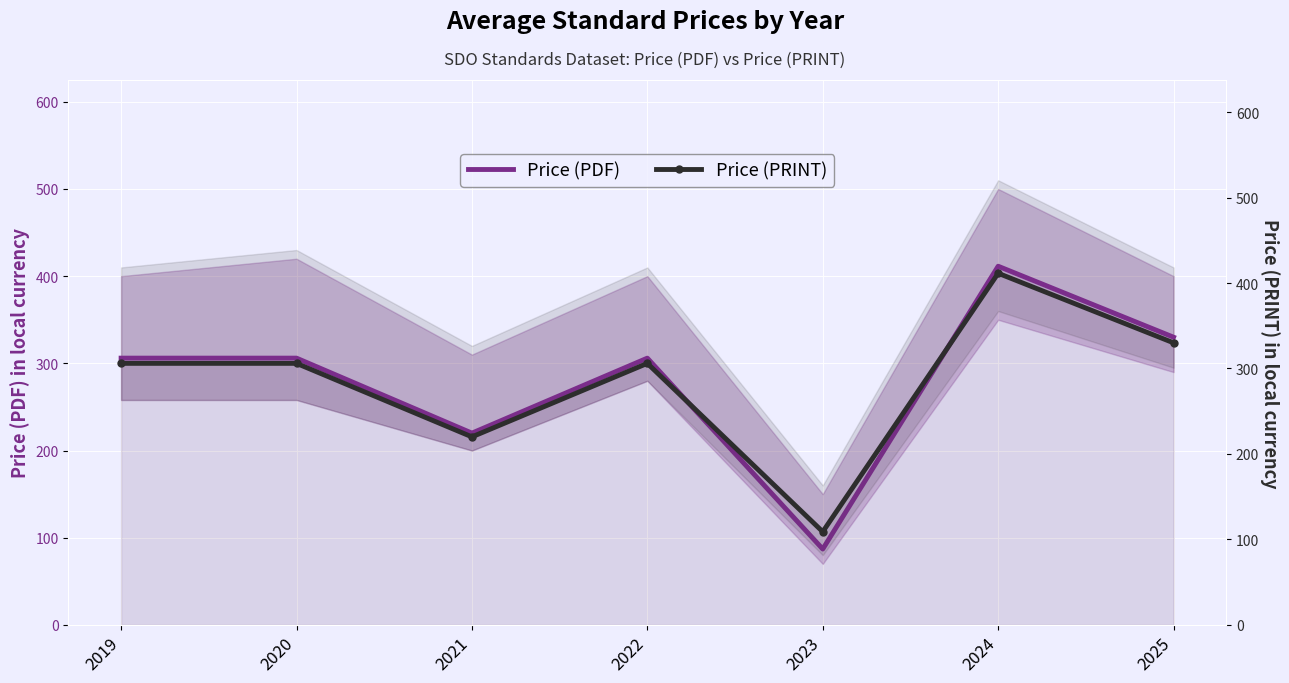

The value of Price (PRINT) at 2021 is 220.0. True or false?

True